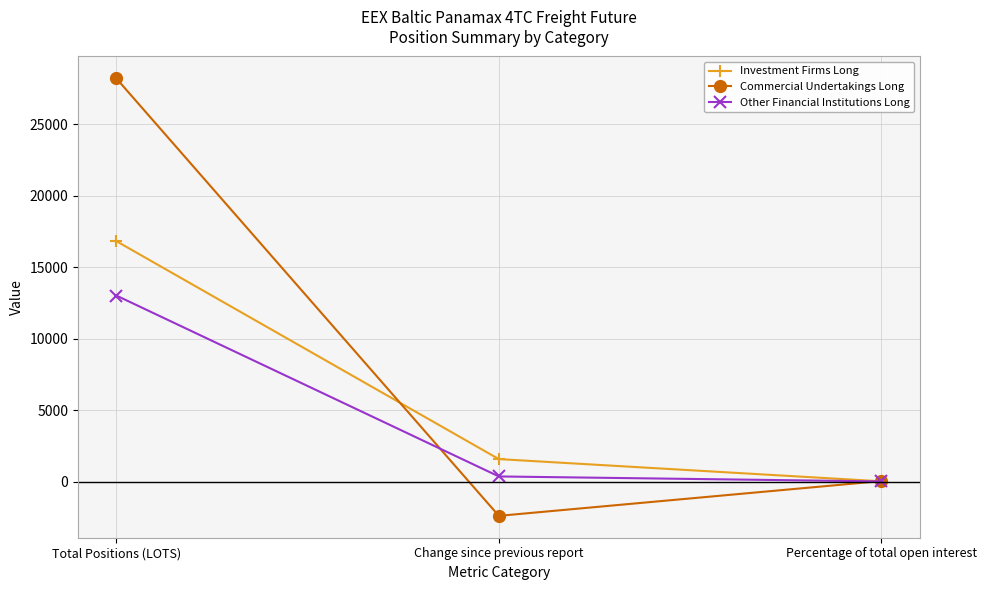

What is the total value across all series at Change since previous report?

-432.2